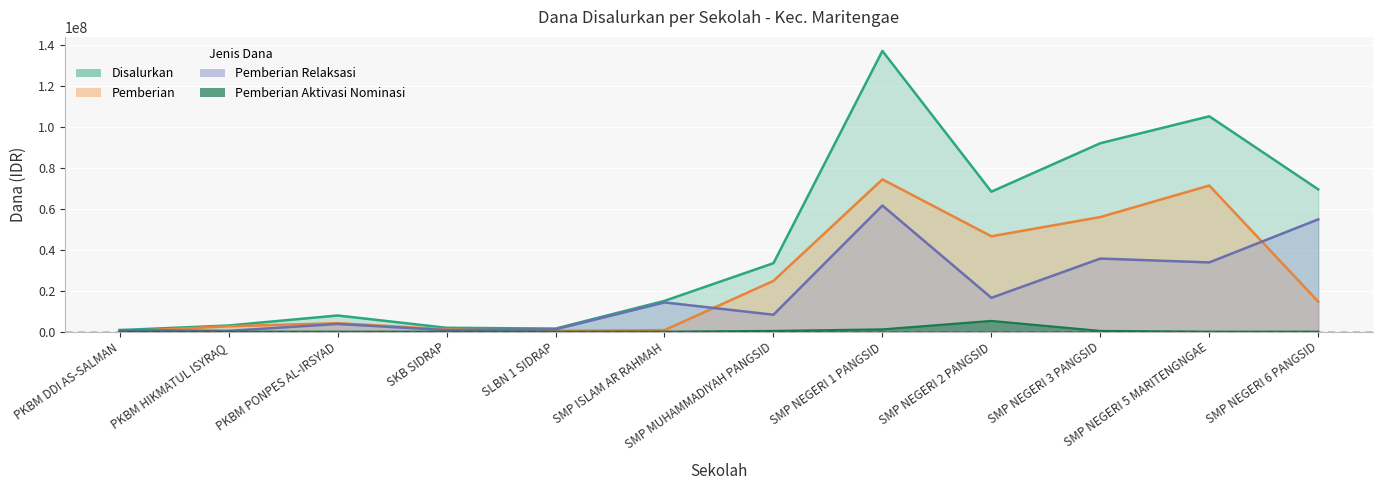

True or false: Pemberian Dari Aktivasi Nominasi and Disalurkan intersect in this chart.

False